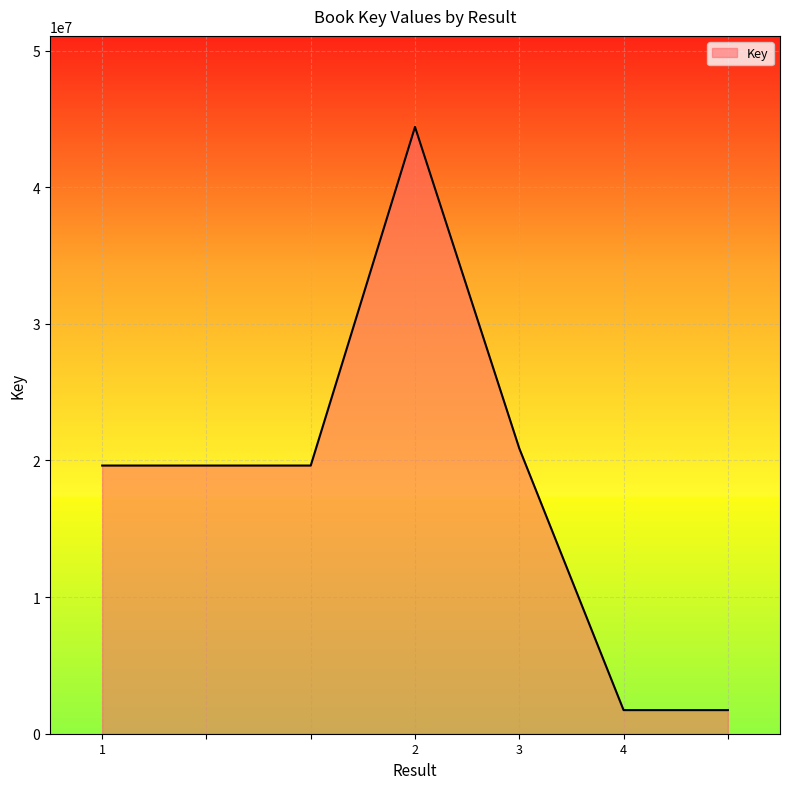

Reading left to right, extract all data points from this chart.

19626324	19626324	19626324	44409323	20879048	1728430	1728430